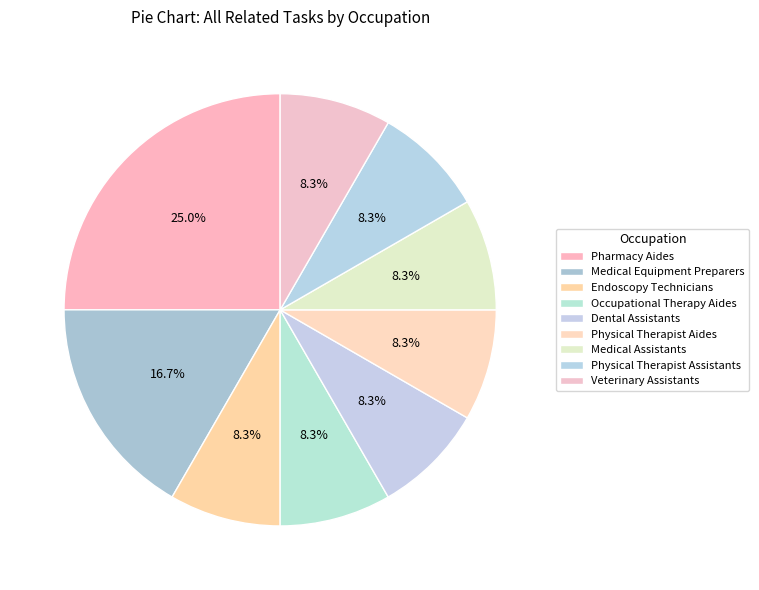

Combined, what portion of the pie is Physical Therapist Assistants and Endoscopy Technicians?

16.7%